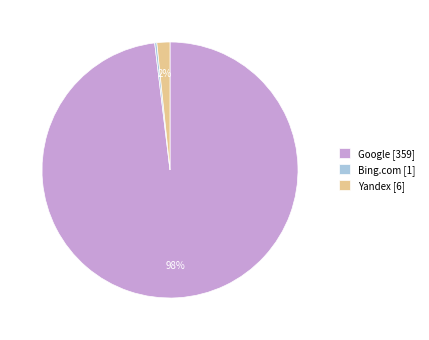

Which category has the biggest portion of the pie?

Google [359]